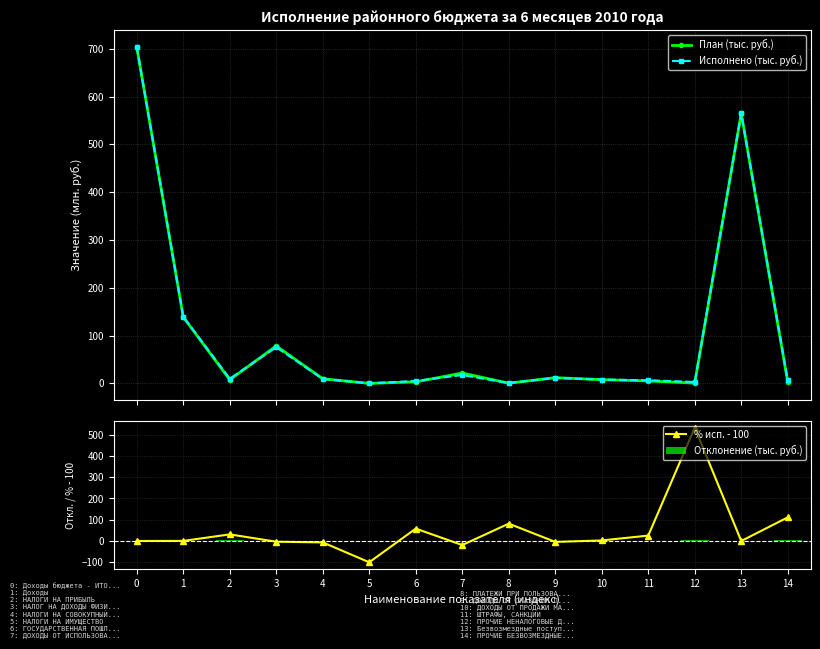

Is it true that Отклонение (тыс. руб.) equals 0.2 at 10?

True